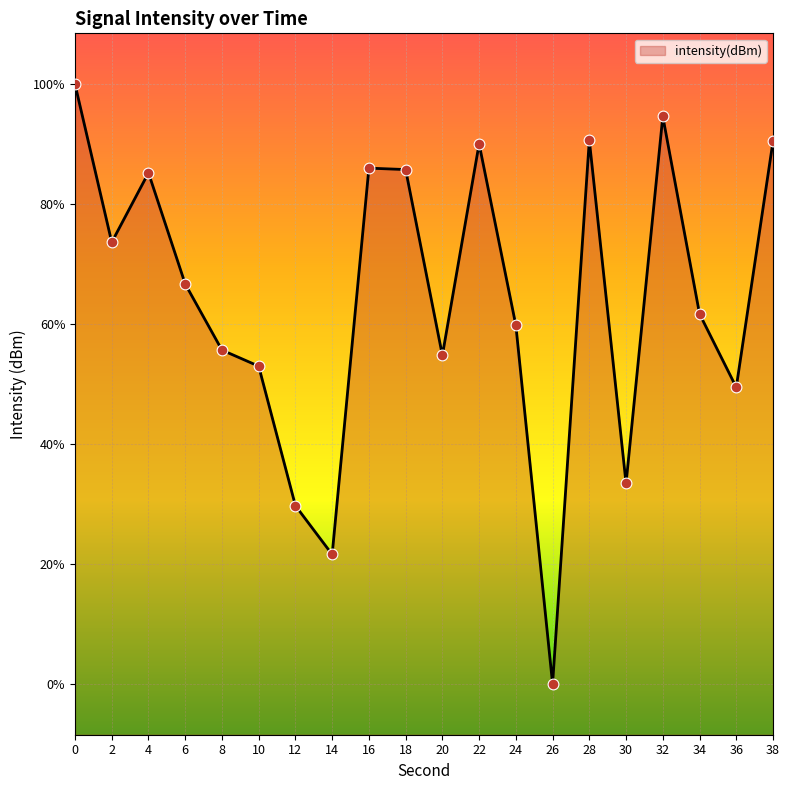

What is the change in value from 14 to 38?

+16.2